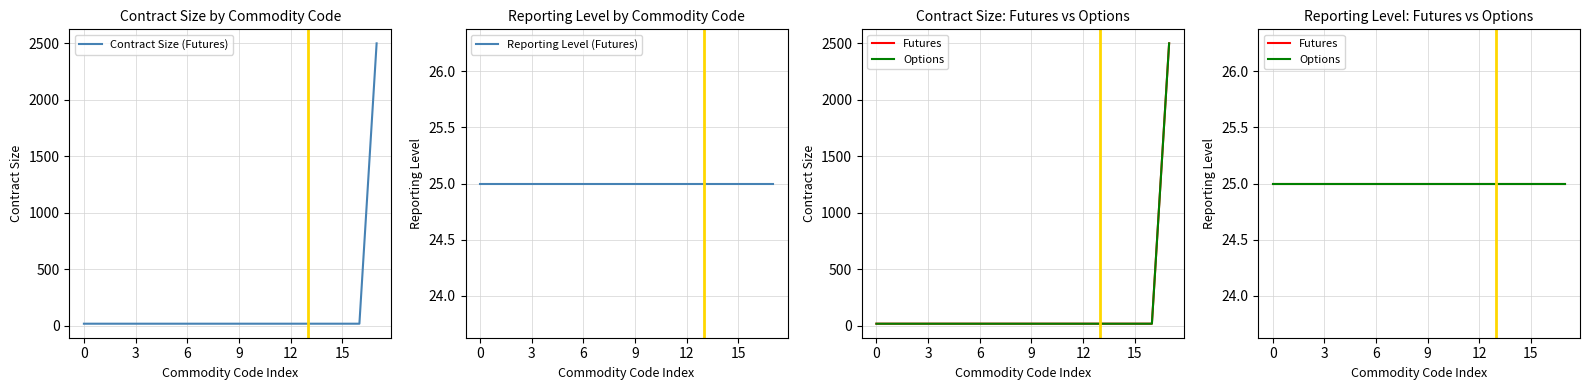

Is it true that Contract Size (Futures) equals 20 at 0?

True